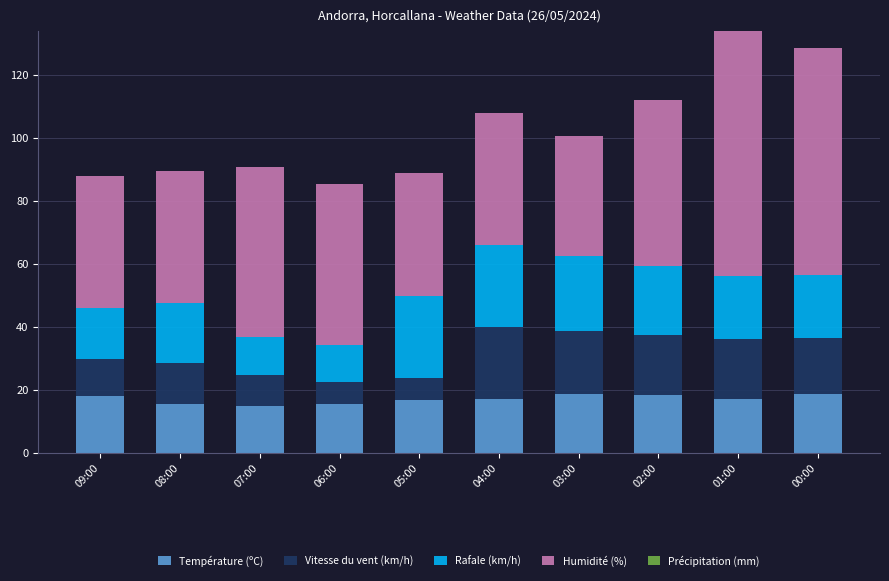

What is the total value across all series at 02:00?

112.3